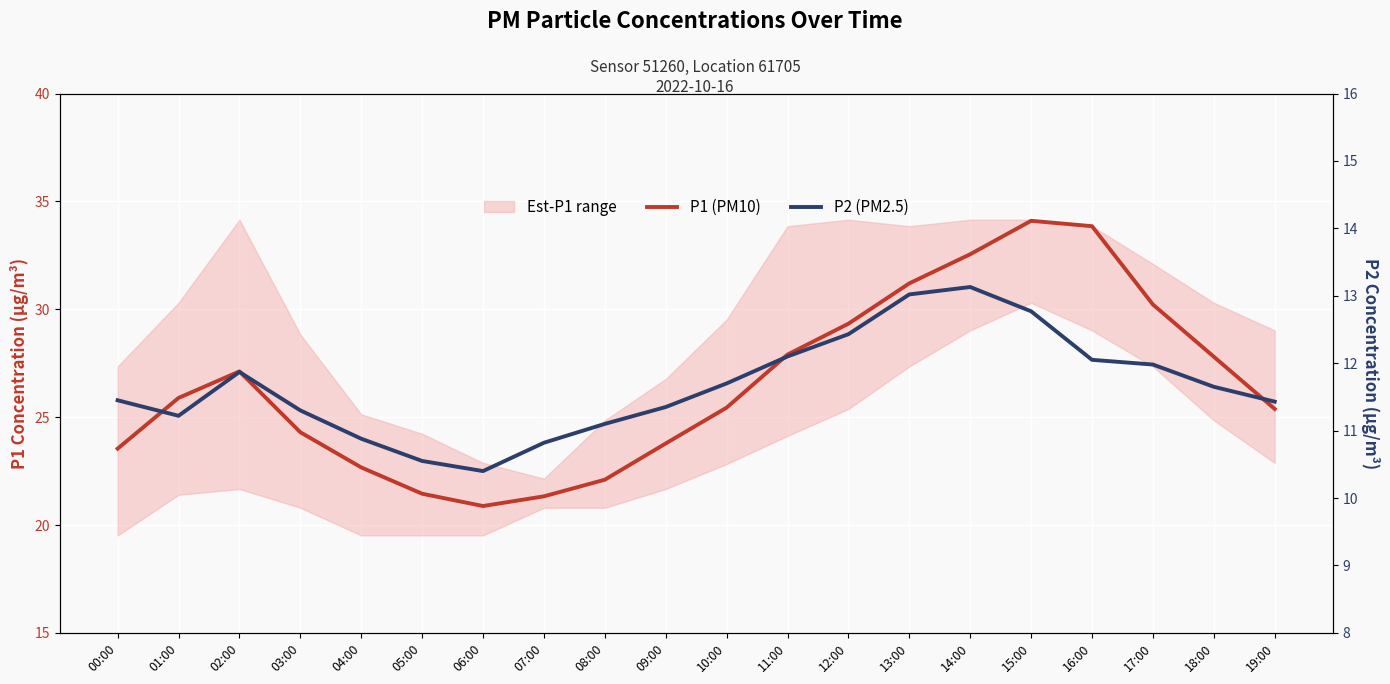

List the labels in order of P1 (PM10) value, smallest first.

06:00, 07:00, 05:00, 08:00, 04:00, 00:00, 09:00, 03:00, 19:00, 10:00, 01:00, 02:00, 18:00, 11:00, 12:00, 17:00, 13:00, 14:00, 16:00, 15:00